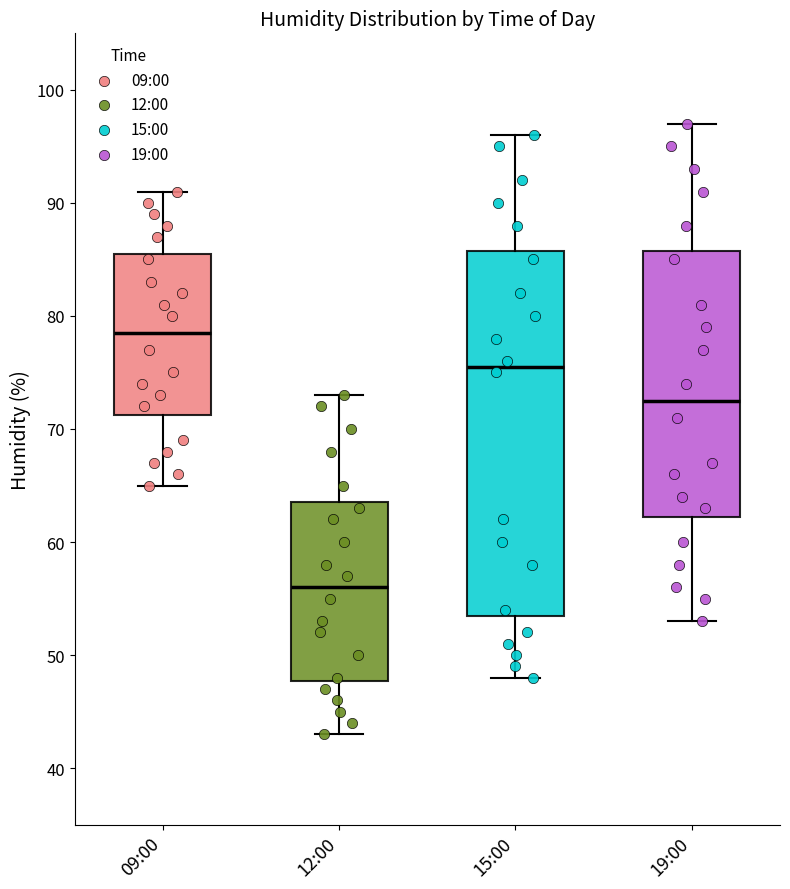

Where is the upper edge of the box for 12:00 on the y-axis? The values are not printed on the chart, so give them approximately, as read against the axis.

64